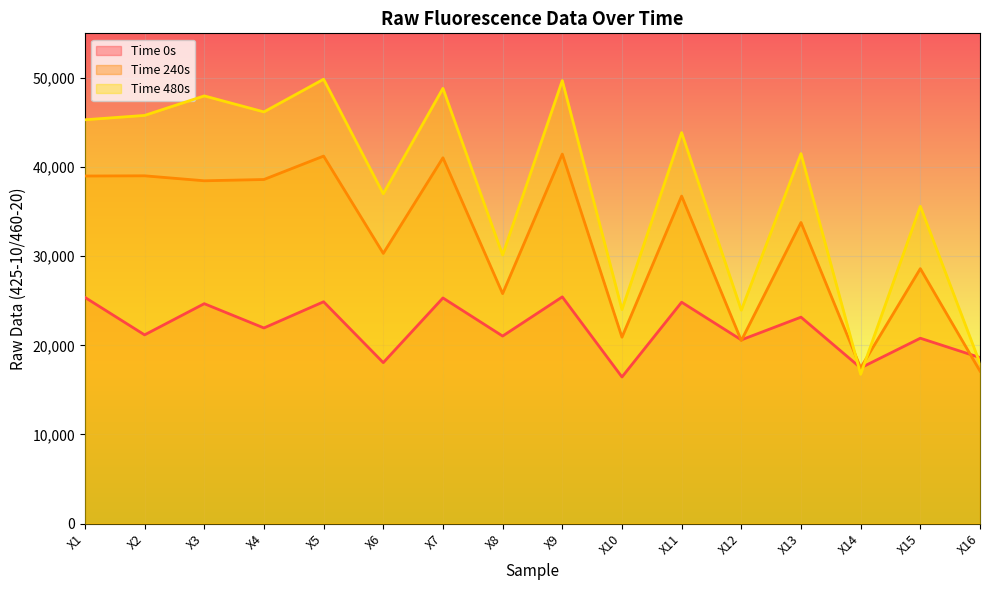

What is the difference between the Time 480s values at X3 and X7?

845